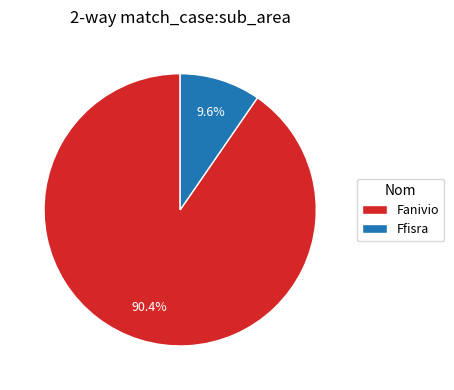

Which category accounts for the majority?

Fanivio